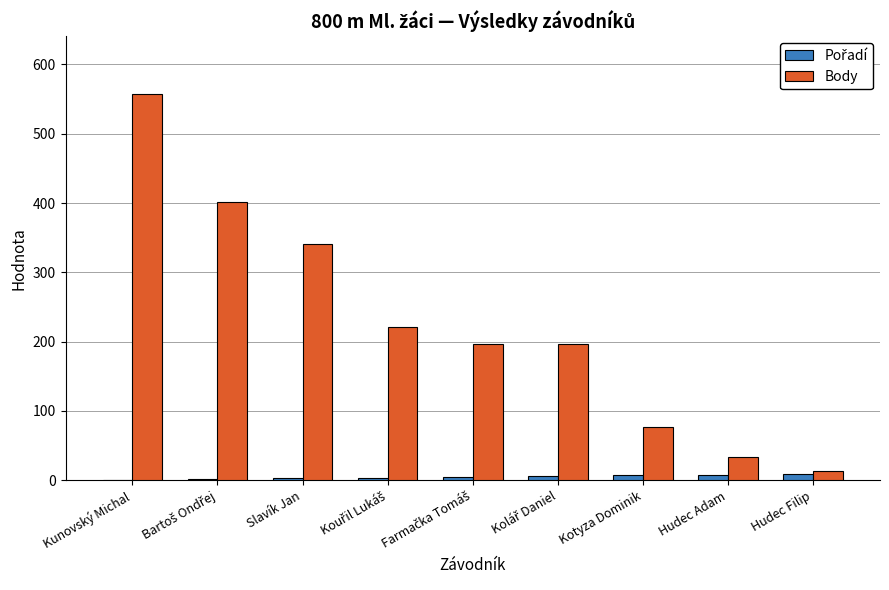

Which series has the largest total across all categories?

Body